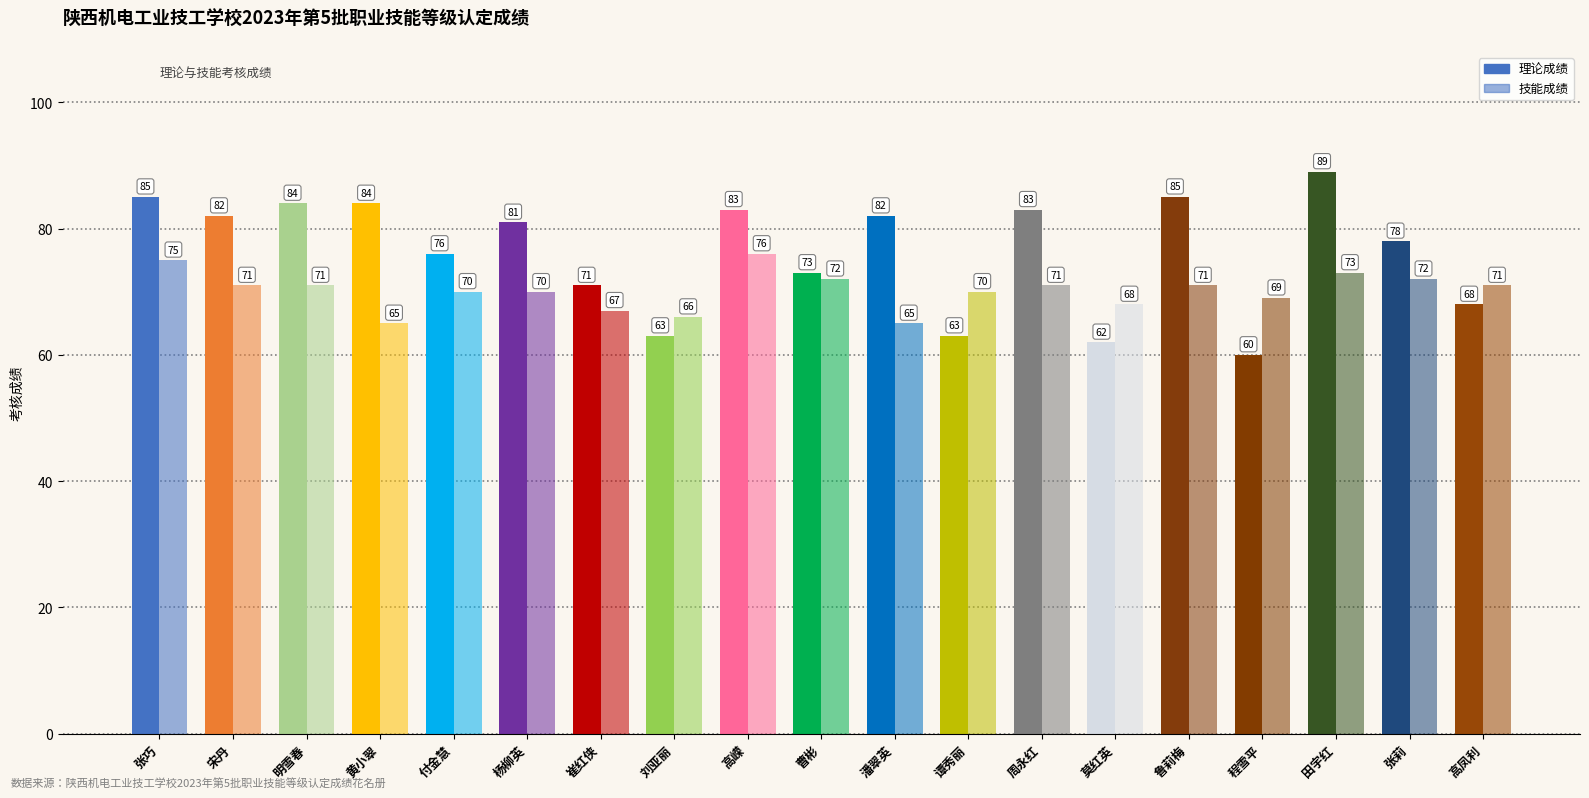

What is the label of the 1st bar from the left?

张巧